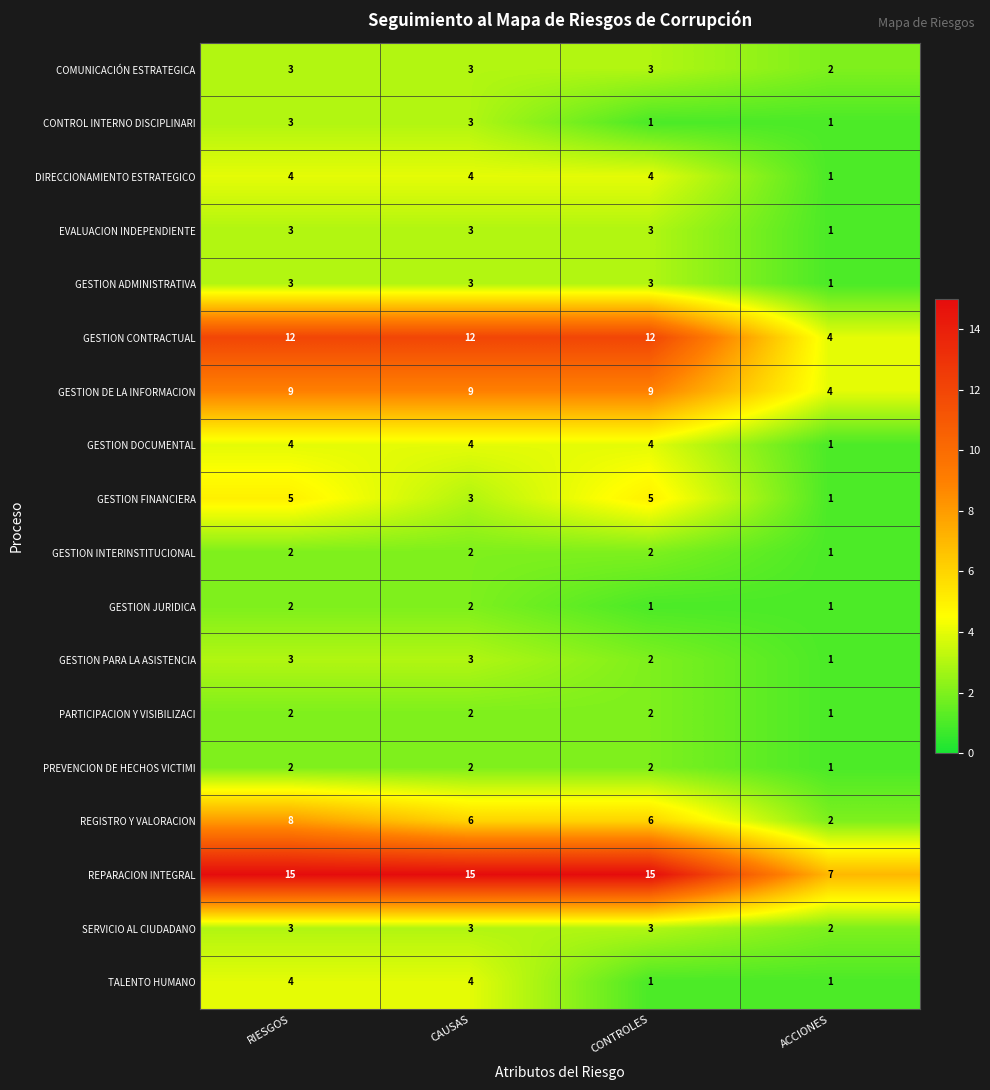

How many values in the DIRECCIONAMIENTO ESTRATEGICO series are below 4?

1